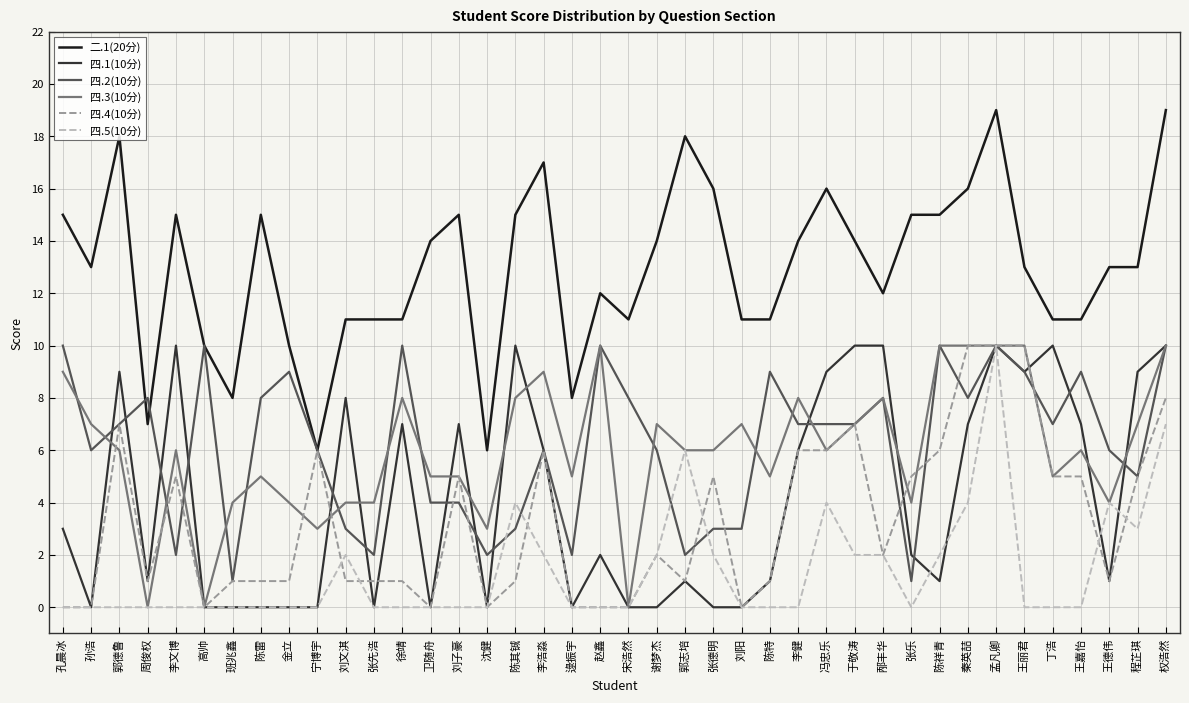

What is the average value of the 四.2(10分) series?

6